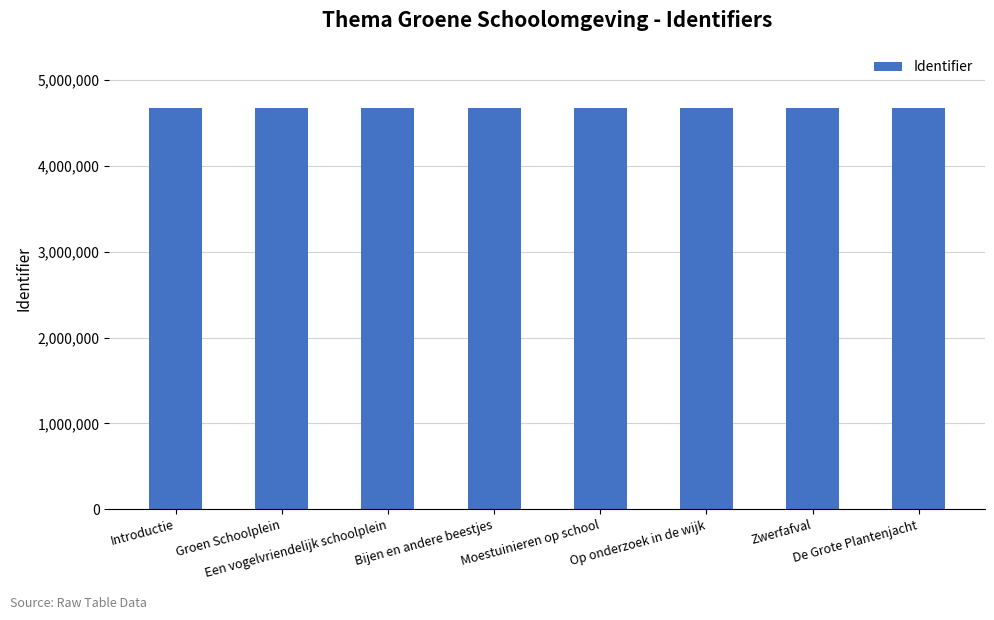

Are the bars grouped side by side (vs. stacked)?

No